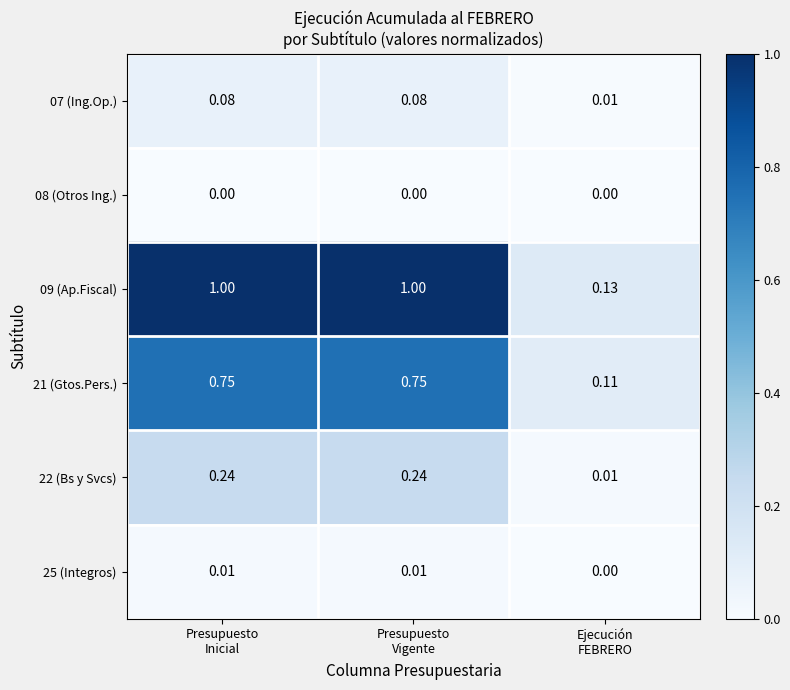

Which series has the largest total across all categories?

09 (Ap.Fiscal)